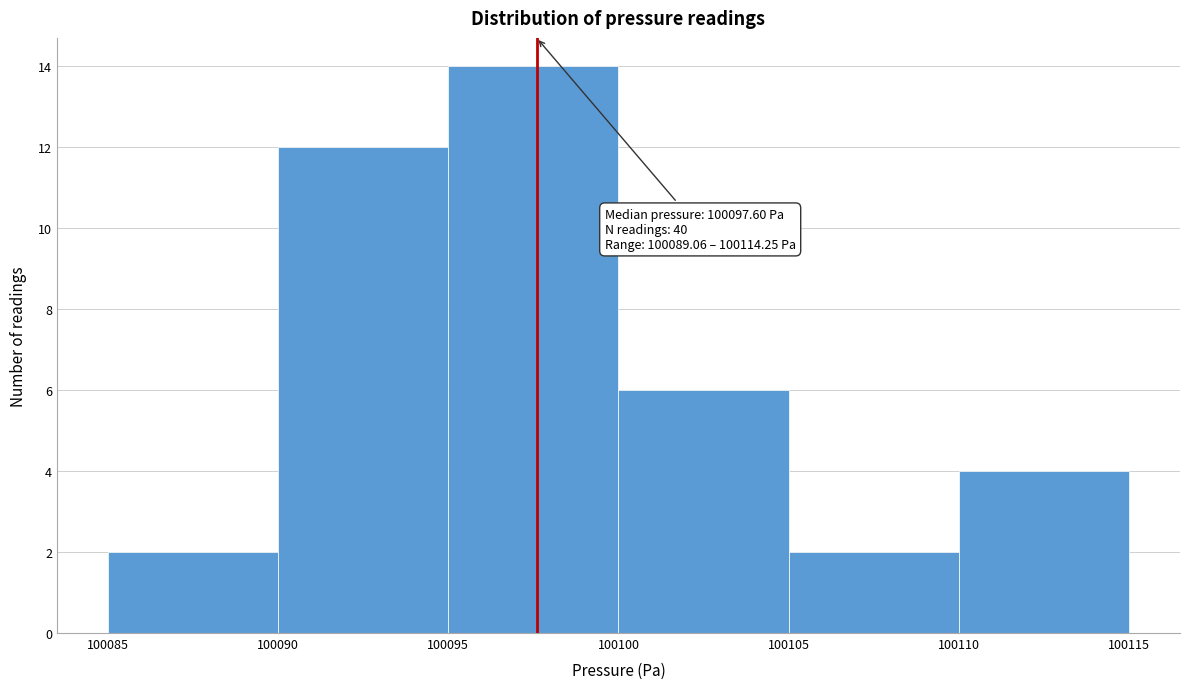

Over which range of the x-axis is the bar tallest?

100095 to 100100